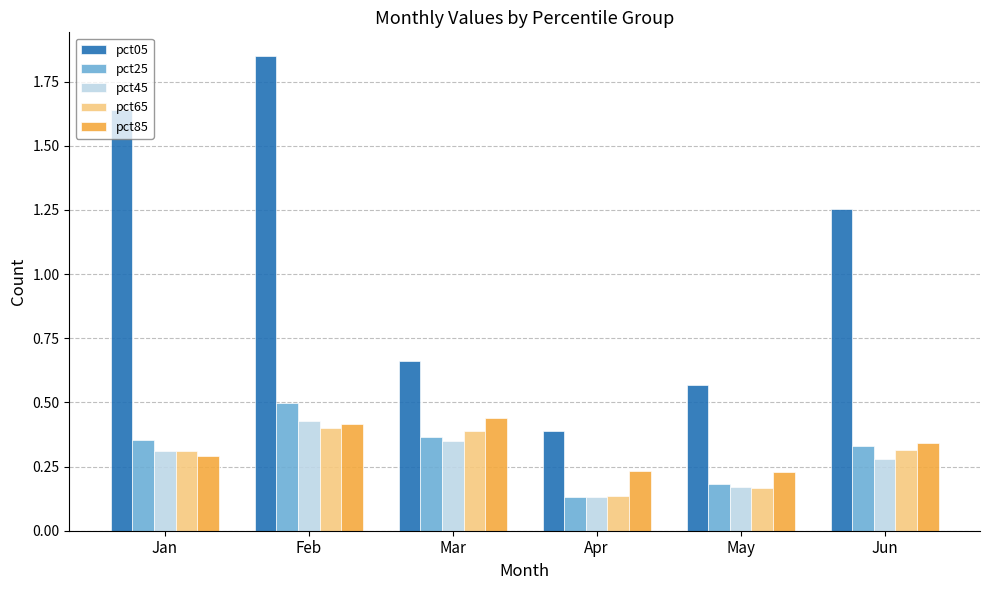

Is it true that pct05 equals 0.3 at Mar?

False